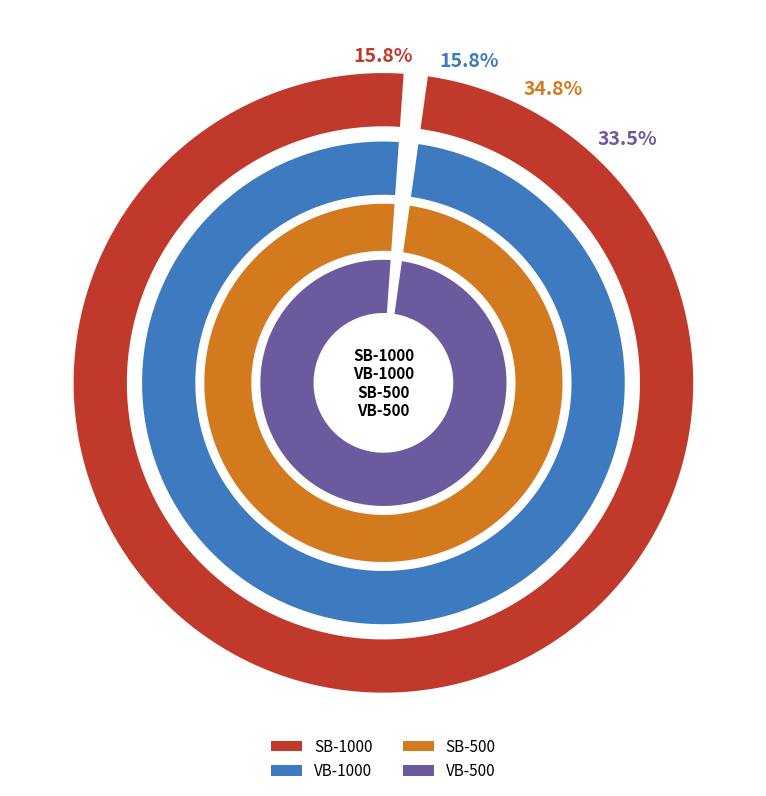

Is VB-500 the majority of the pie?

No